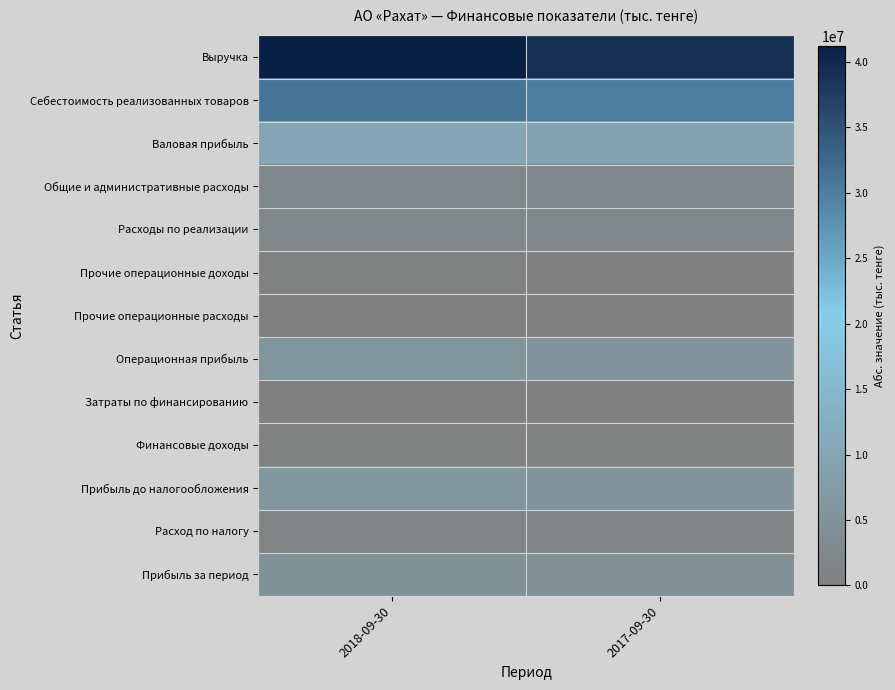

What is the spread (max minus min) of values at 2018-09-30?

41166717